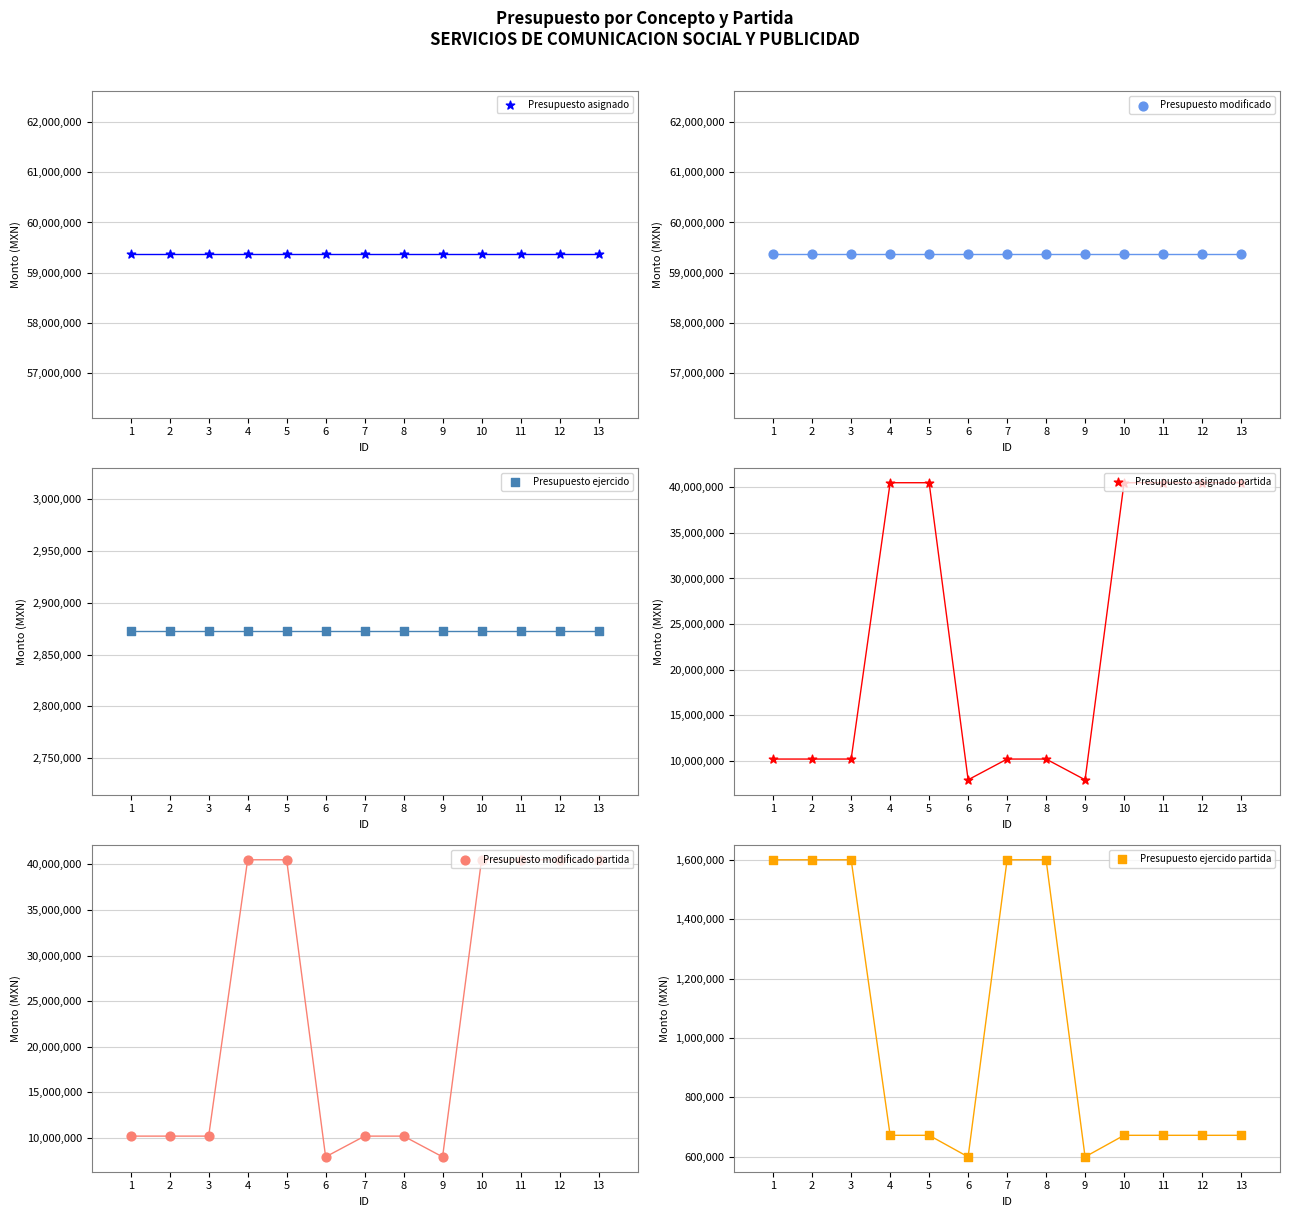

At which category is the sum across all series the highest?

4